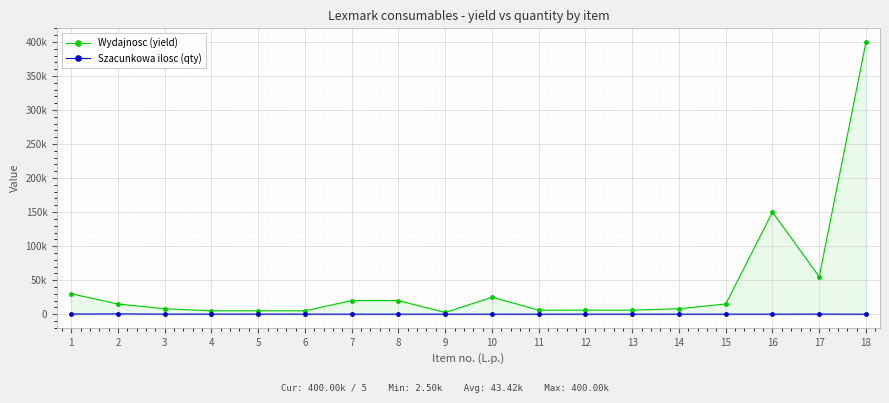

True or false: Szacunkowa ilosc (qty) and Wydajnosc (yield) cross at least once.

False